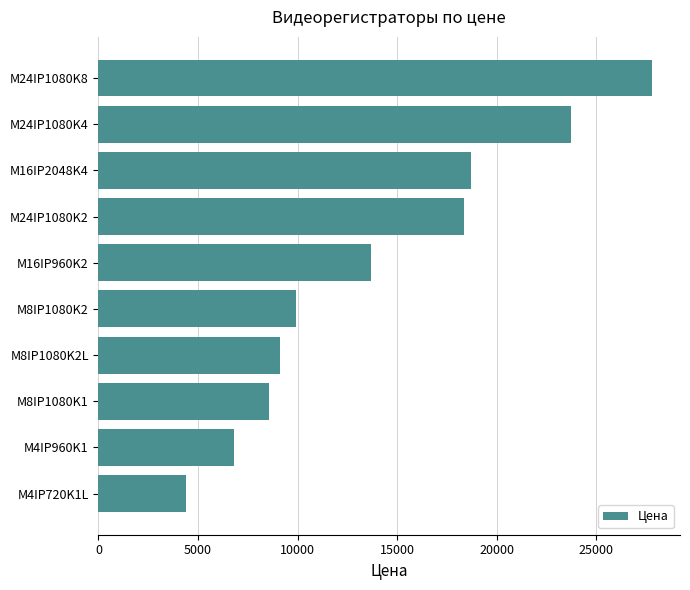

How many values are below 13702?

5